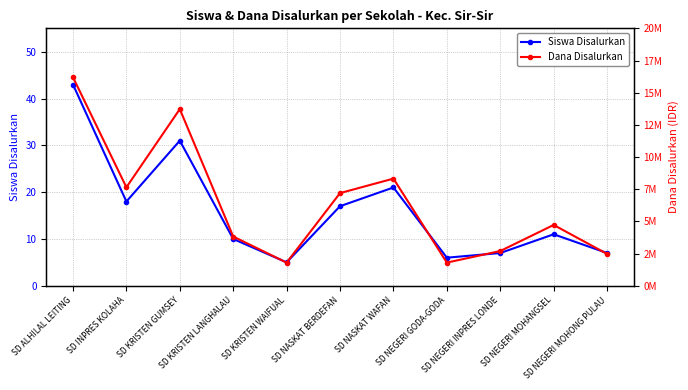

How many data points does each series have?

11